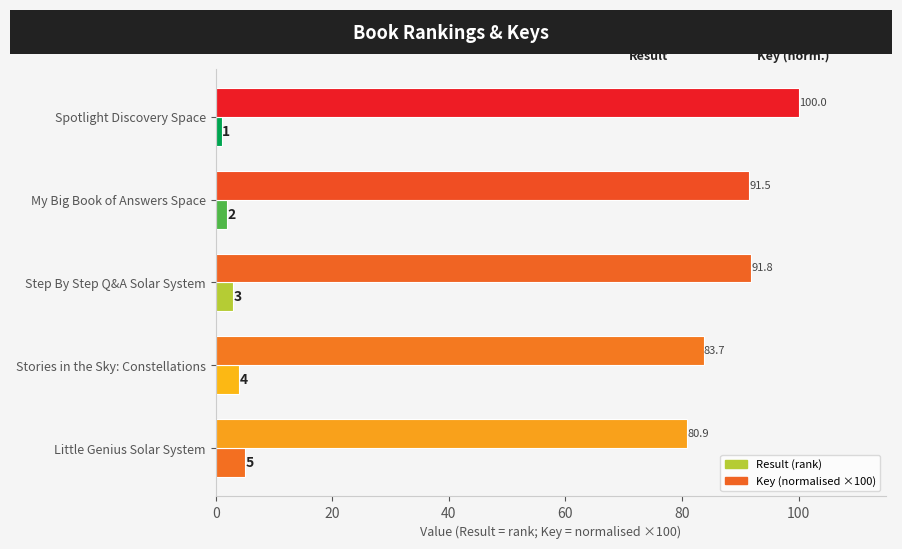

Which category has the lowest value across all series?

Spotlight Discovery Space